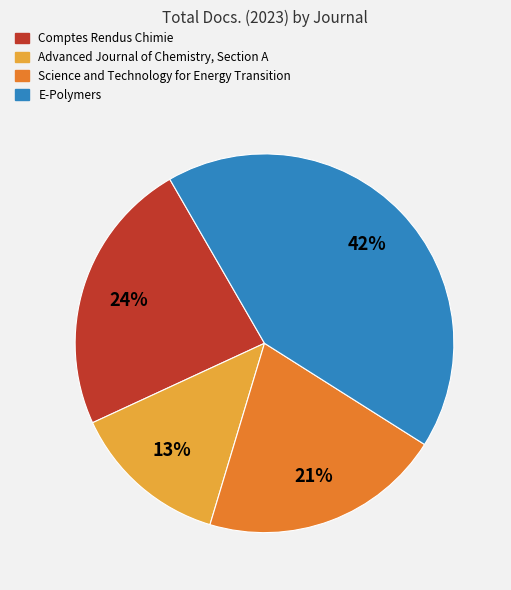

Rank the categories by value from highest to lowest.

E-Polymers, Comptes Rendus Chimie, Science and Technology for Energy Transition, Advanced Journal of Chemistry, Section A